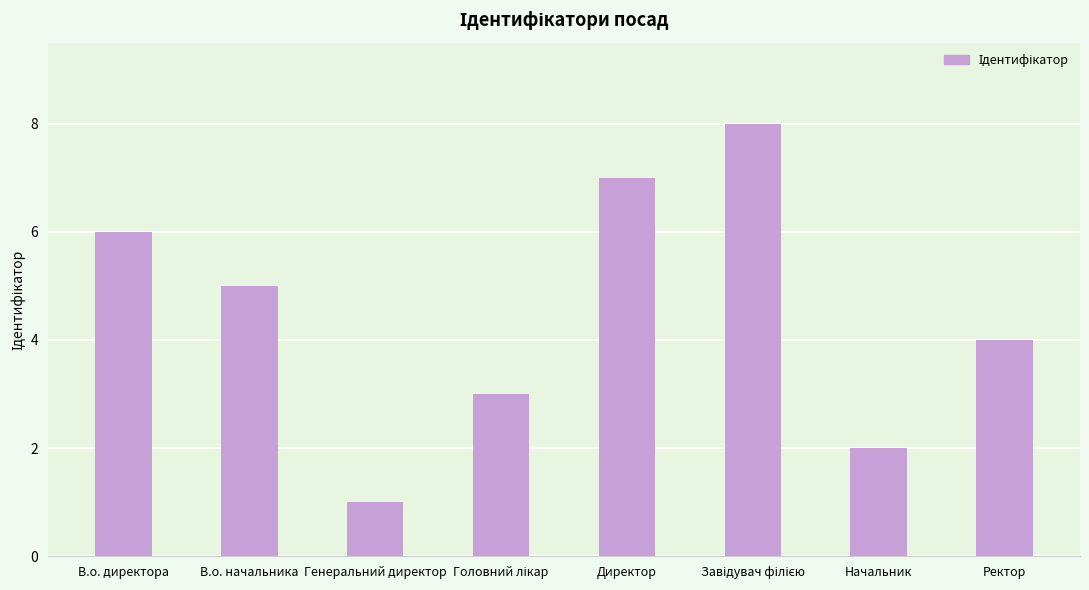

What is the sum of all values?

36